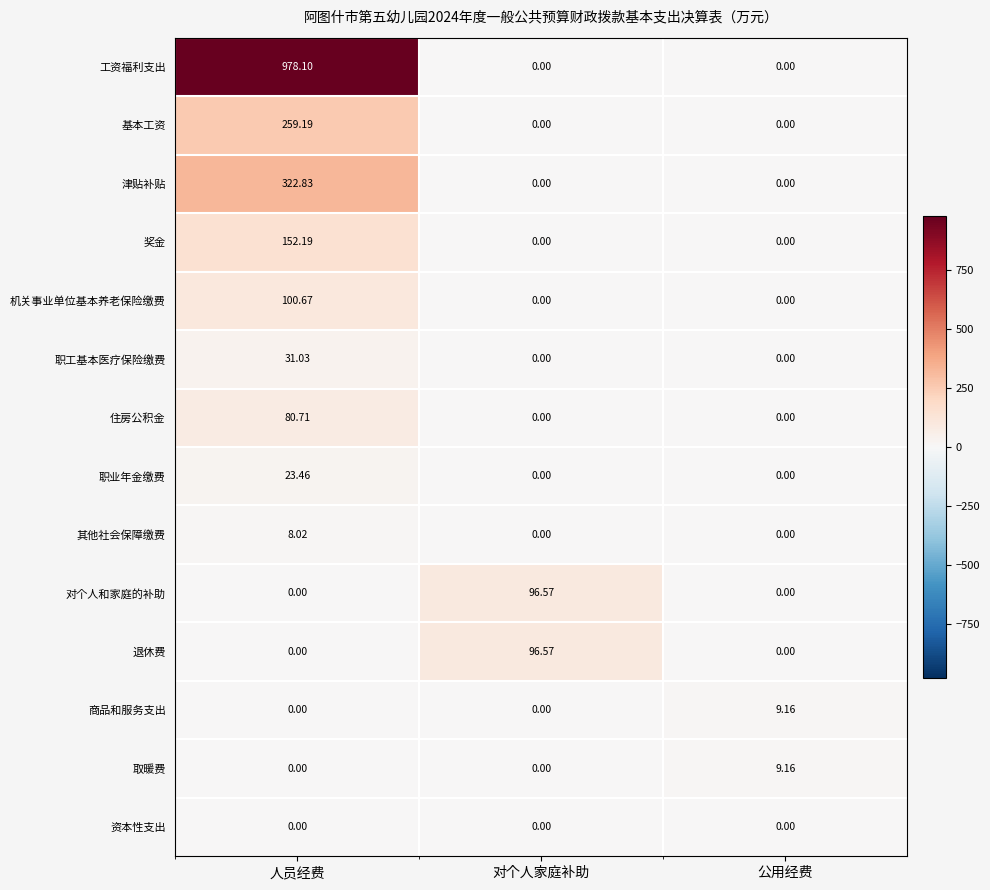

At which category is the sum across all series the highest?

人员经费